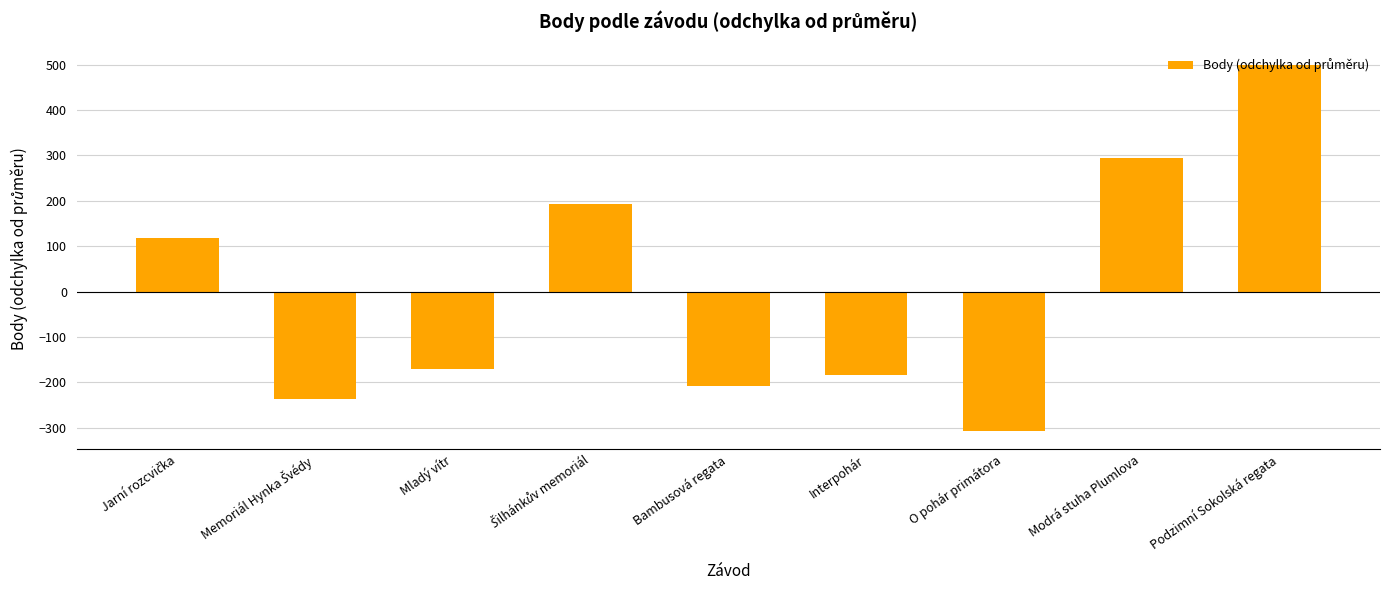

How many positive values are there?

4